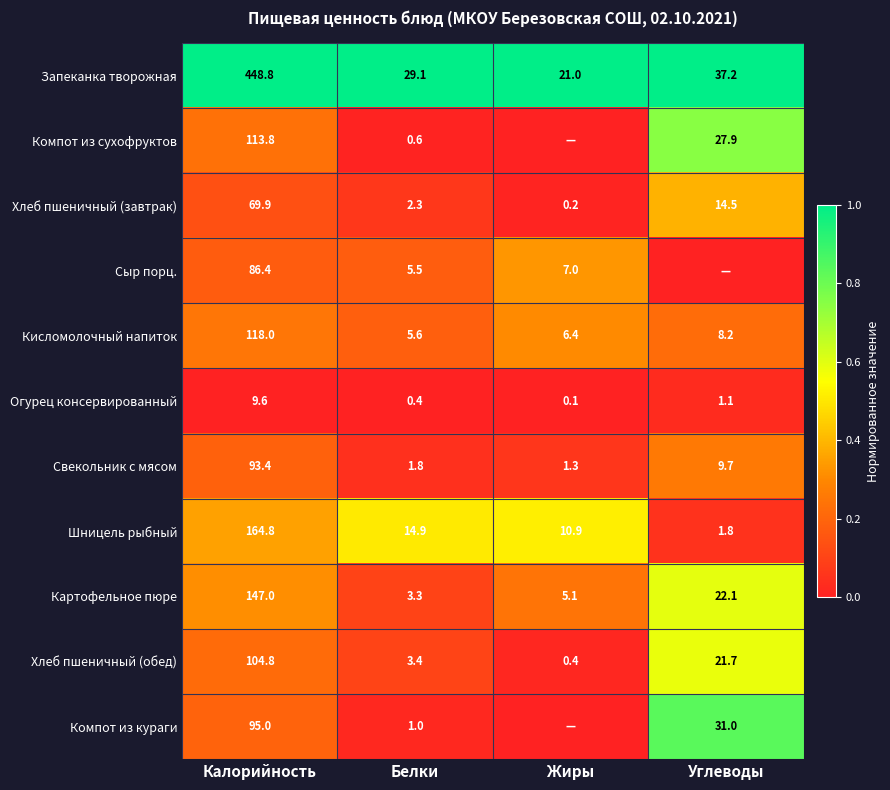

What value does the Шницель рыбный series have at Углеводы?

1.8